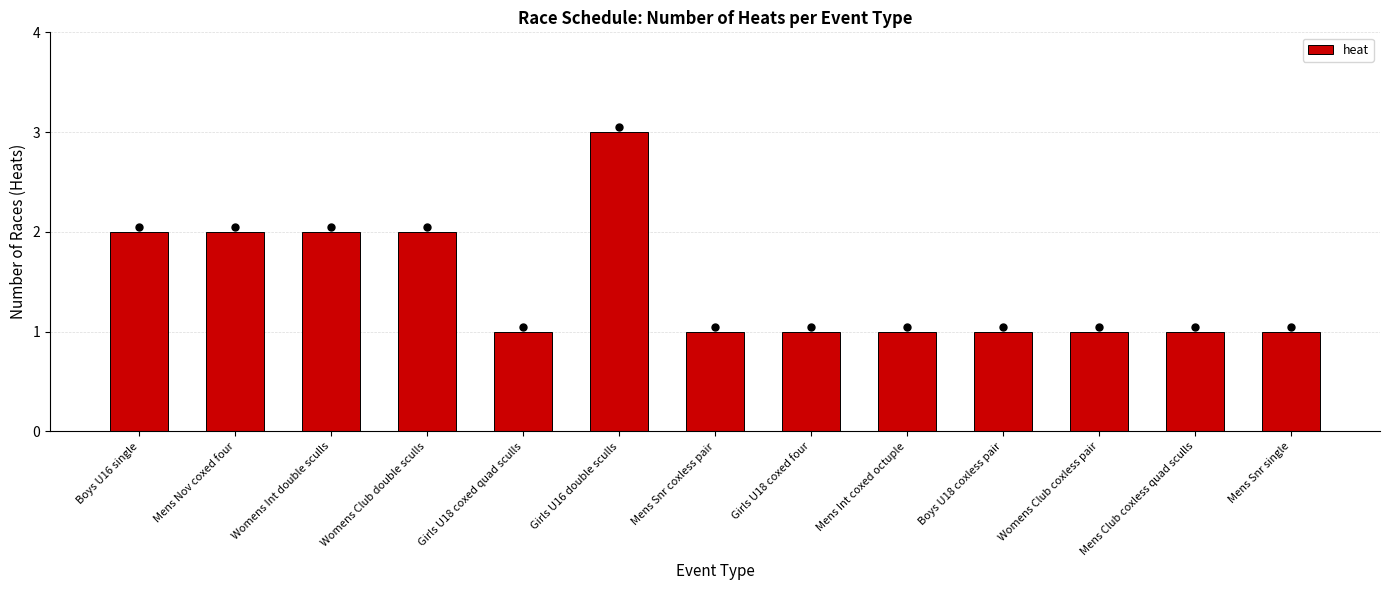

Approximately how many times larger is the value at Mens Nov coxed four compared to Mens Snr single?

2.0